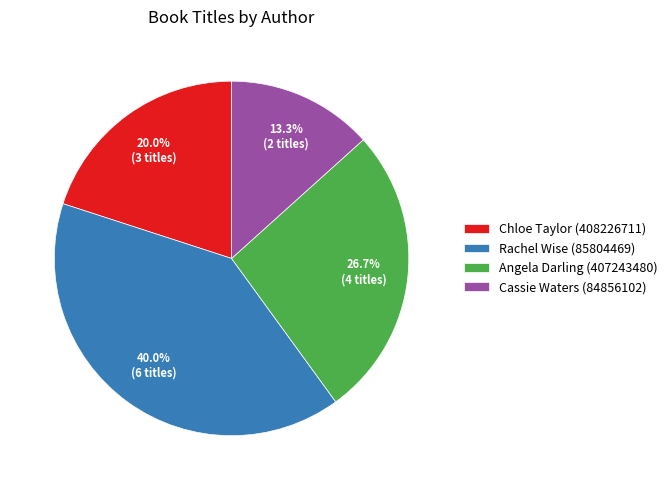

How many slices are in this pie chart?

4